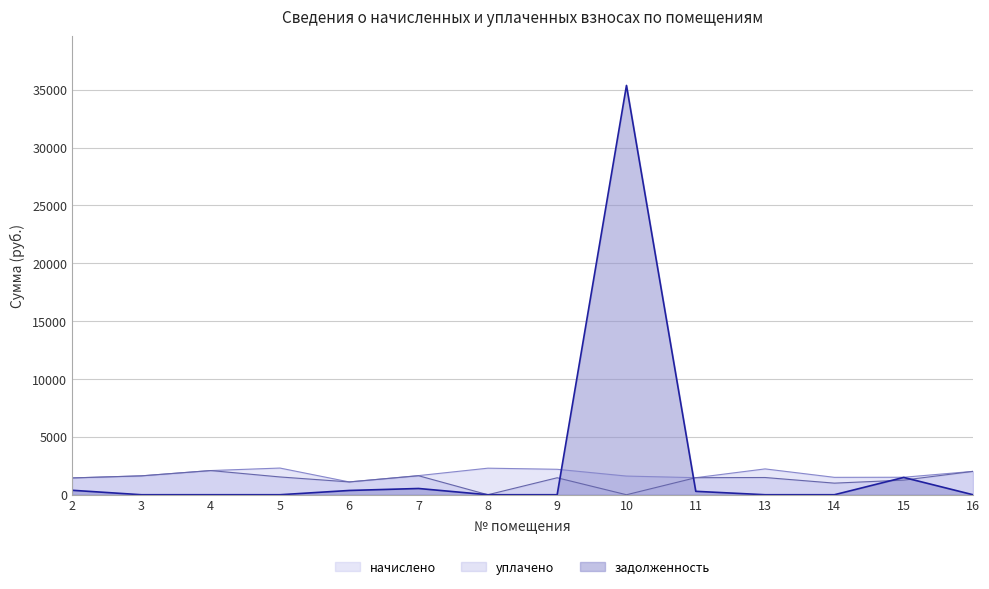

True or false: уплачено has a value of -650.4 at 10.

False